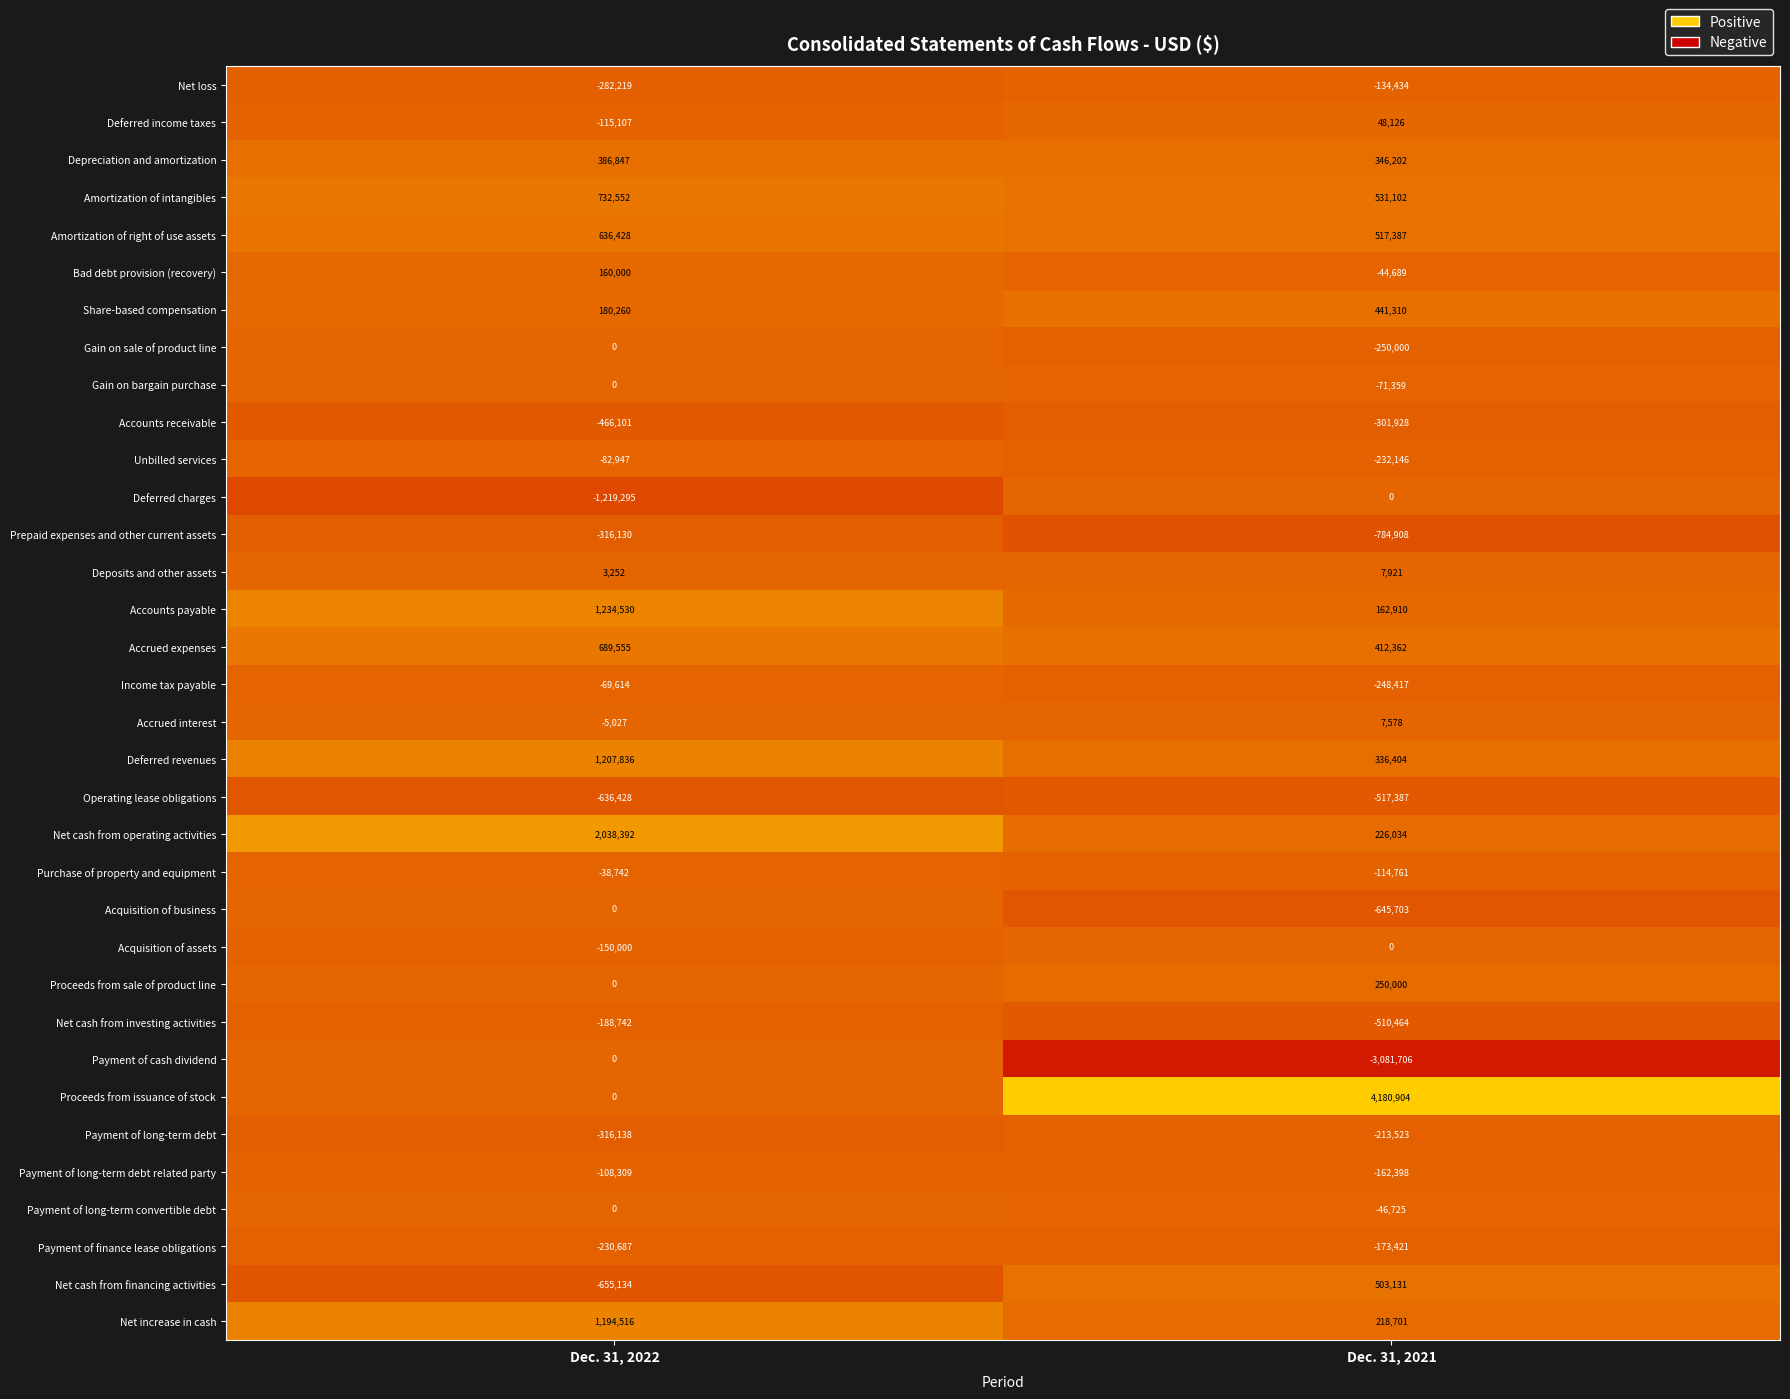

What is the maximum value shown in the chart?

4180904